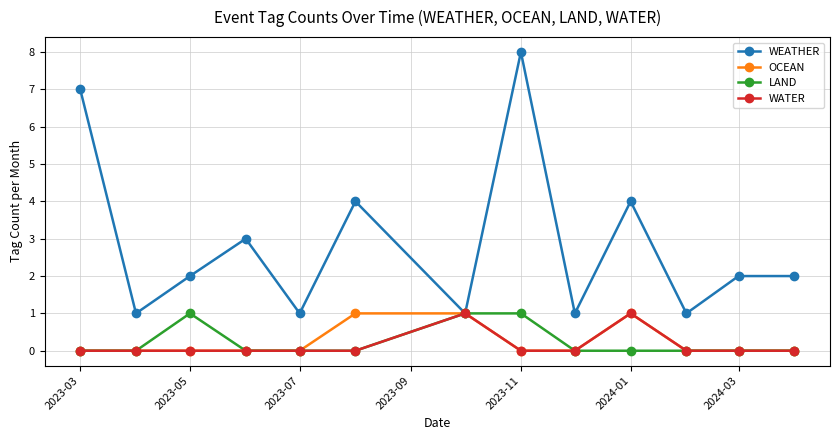

Is this an area chart (filled region under the line)?

No